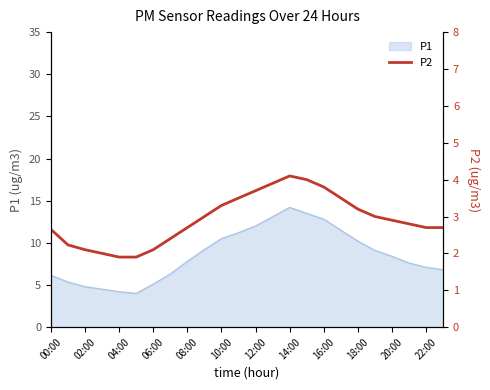

True or false: P1 has a value of 14.2 at 14:00.

True